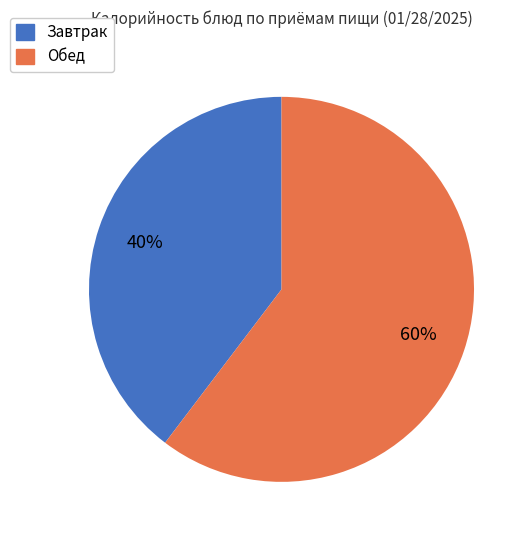

Does any single category account for the majority?

Yes